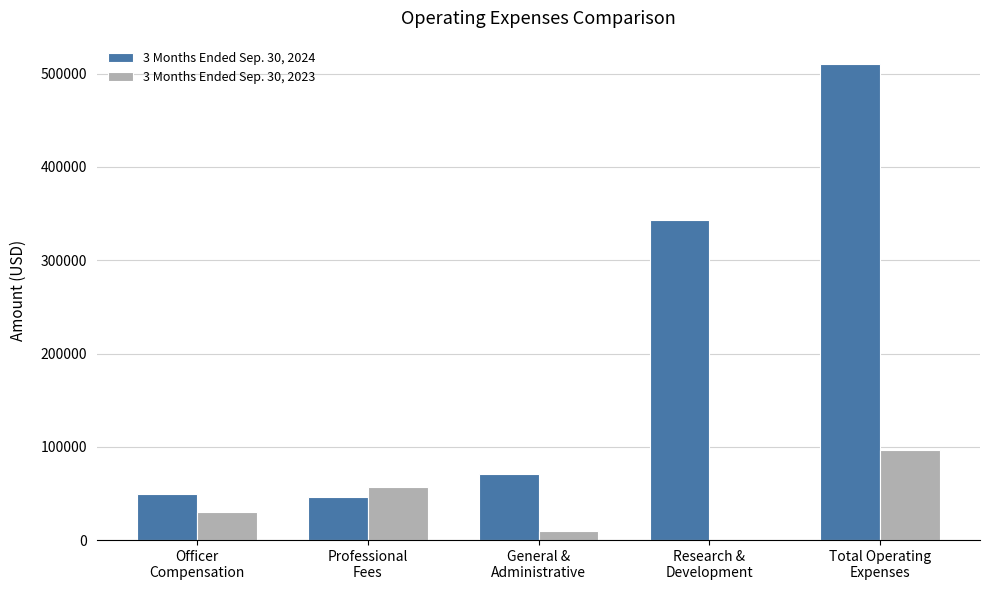

What is the maximum value shown in the chart?

509895